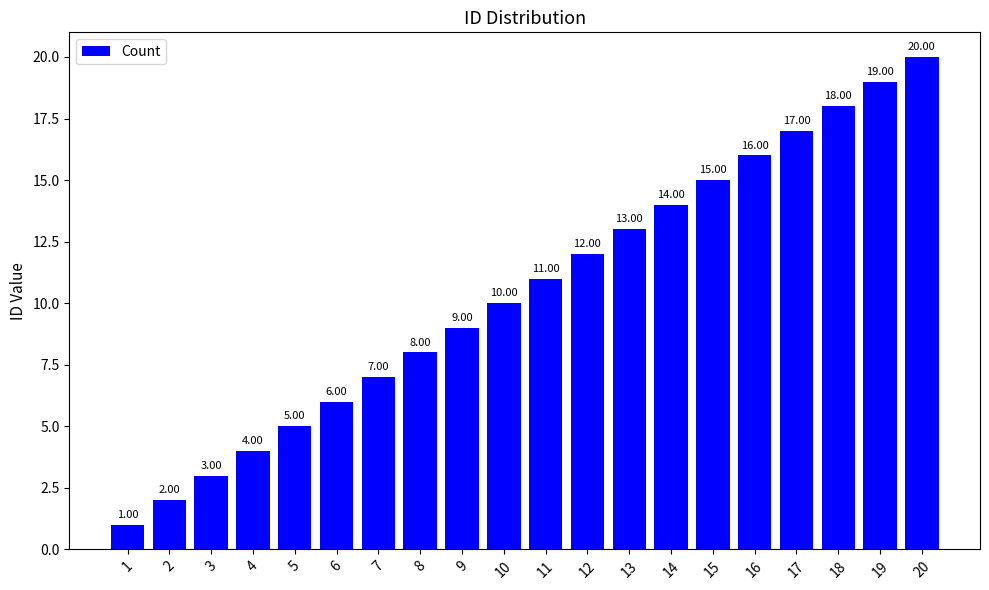

Reading right to left, extract all data points from this chart.

20	19	18	17	16	15	14	13	12	11	10	9	8	7	6	5	4	3	2	1